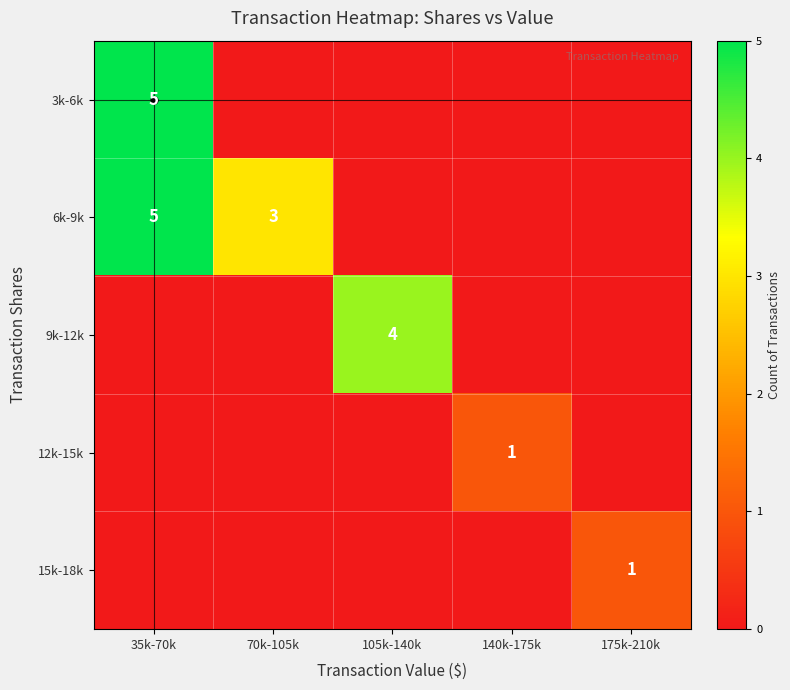

Is it true that 9k-12k equals 1 at 105k-140k?

False